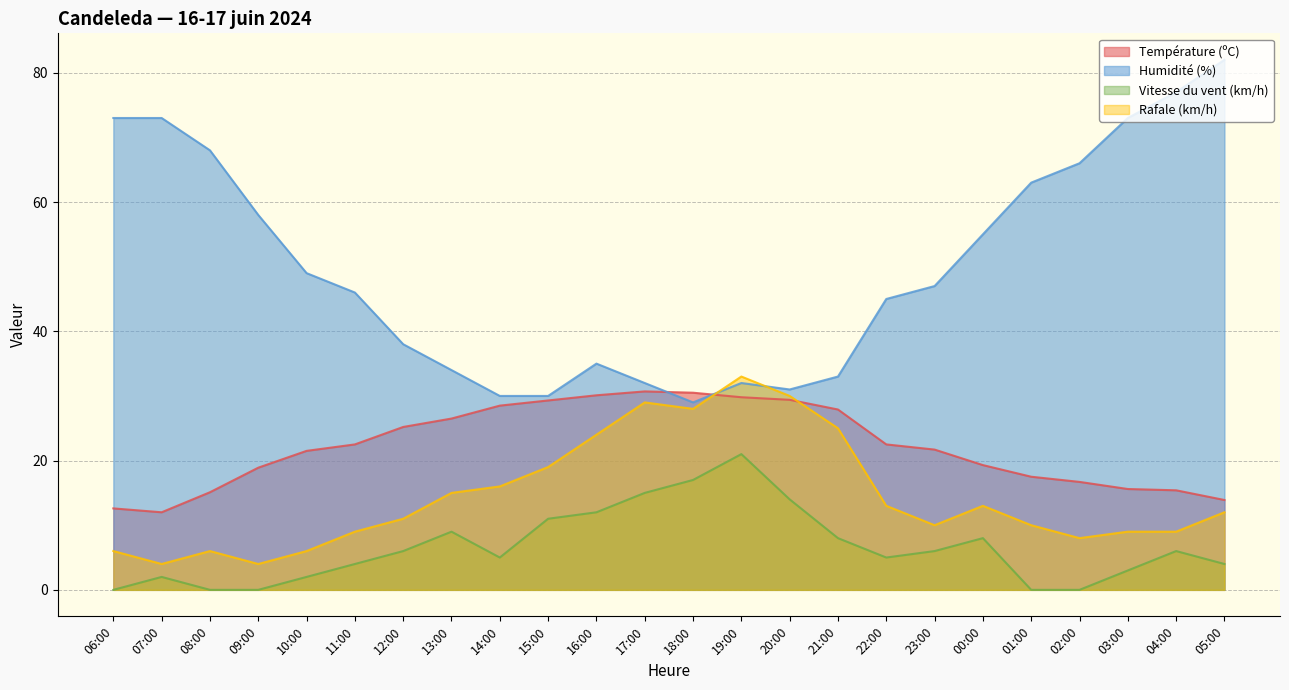

Rank the series by their maximum value, from lowest to highest.

Vitesse du vent (km/h), Température (ºC), Rafale (km/h), Humidité (%)